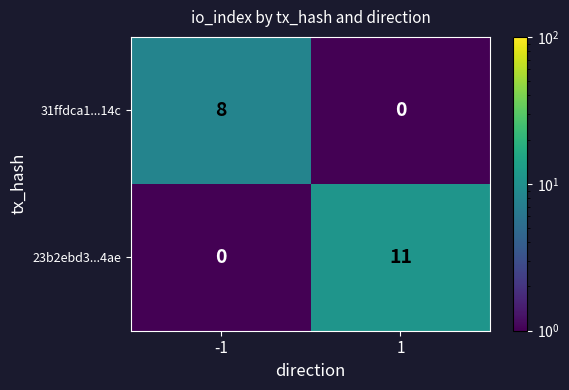

The 31ffdca1...14c series shows -5 at 1. True or false?

False